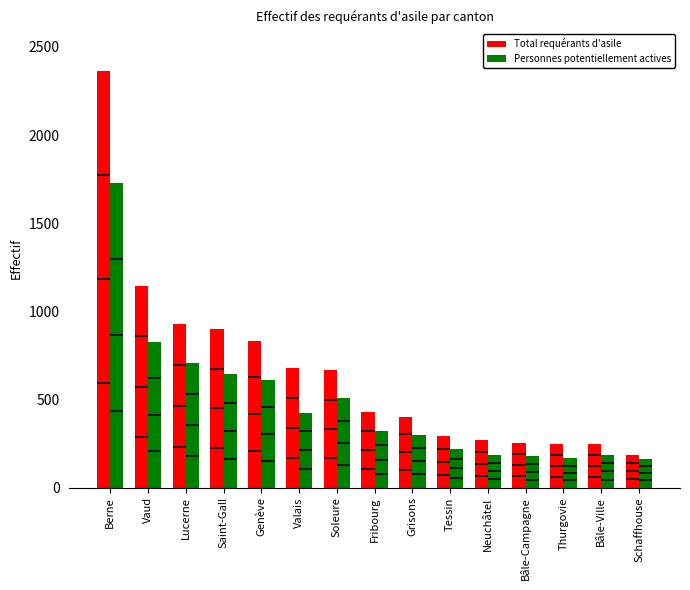

At which label does Total requérants d'asile reach its peak?

Berne